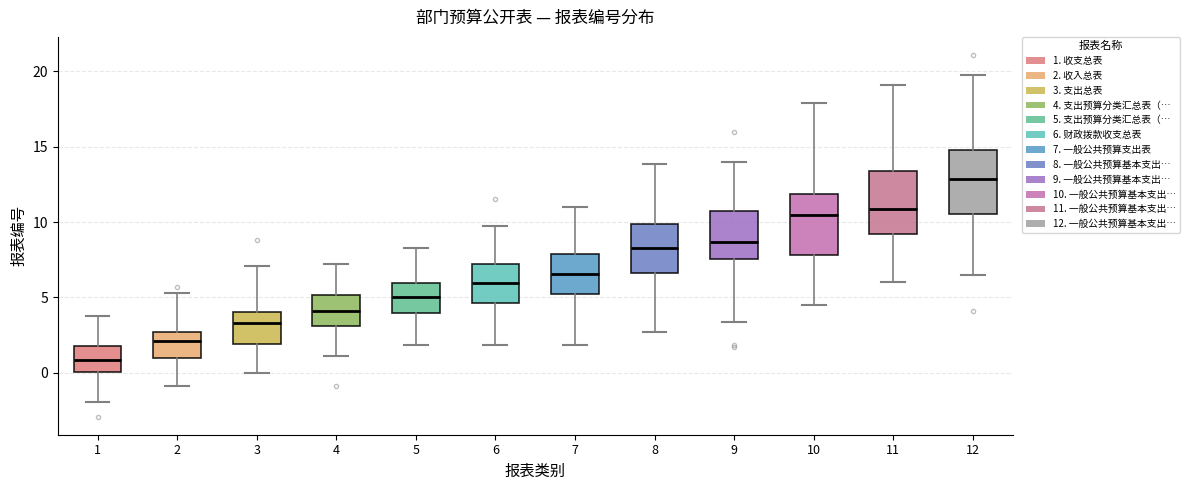

Where does the median line of the box at x = 6 sit on the y-axis? The values are not printed on the chart, so give them approximately, as read against the axis.

6.0